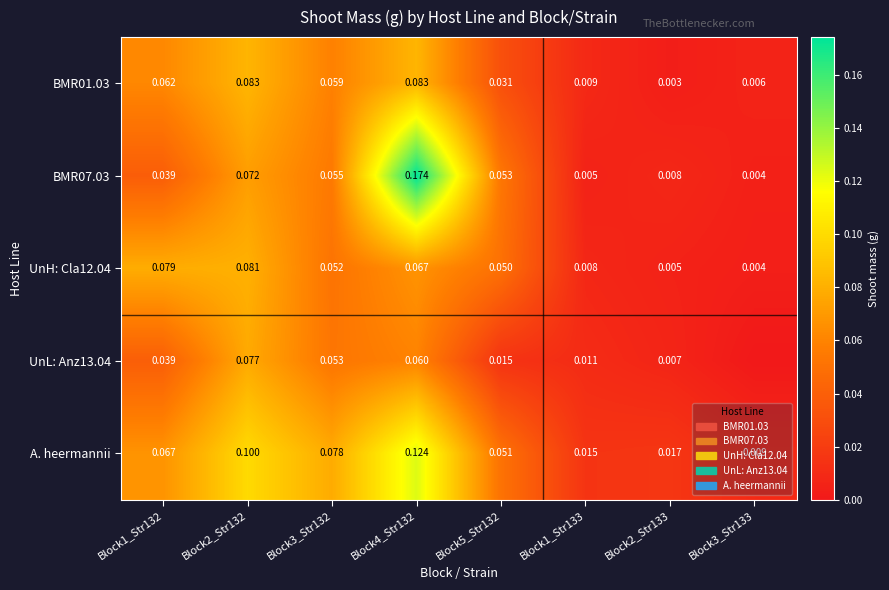

Between Block1_Str133 and Block3_Str132, which is larger?

Block3_Str132